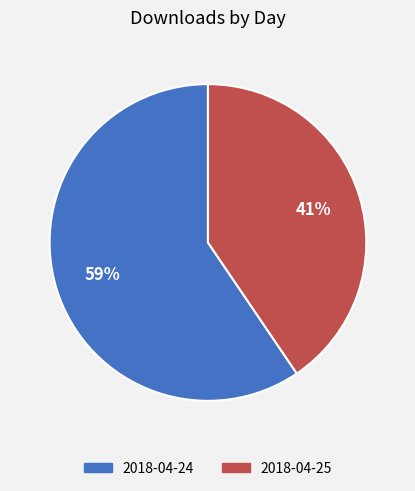

The 2018-04-25 slice represents 41% of the pie. True or false?

True